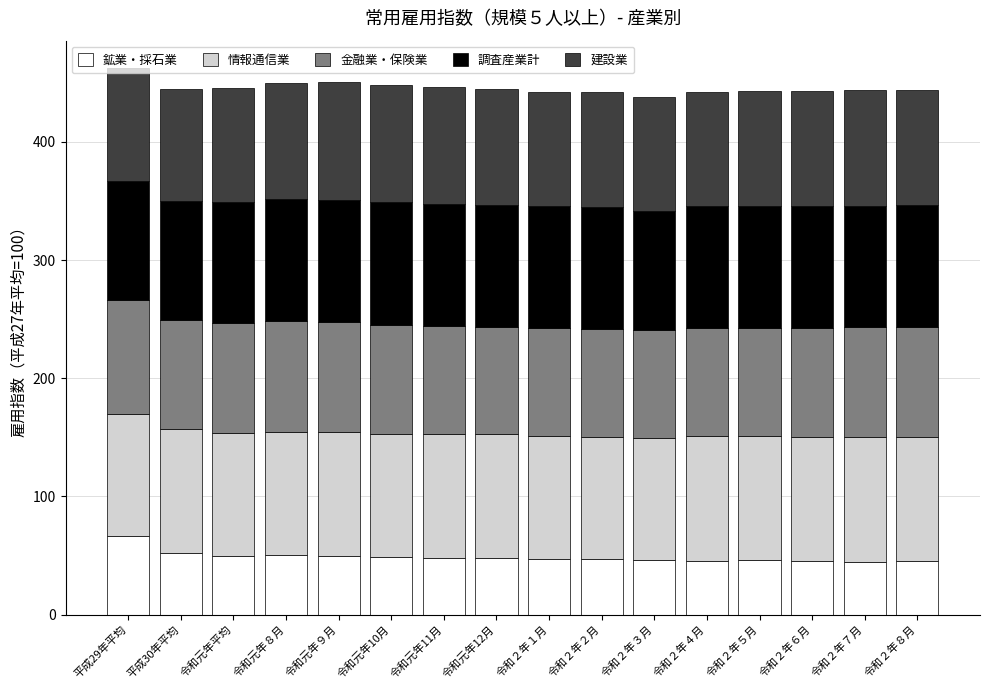

Are the bars grouped side by side (vs. stacked)?

No